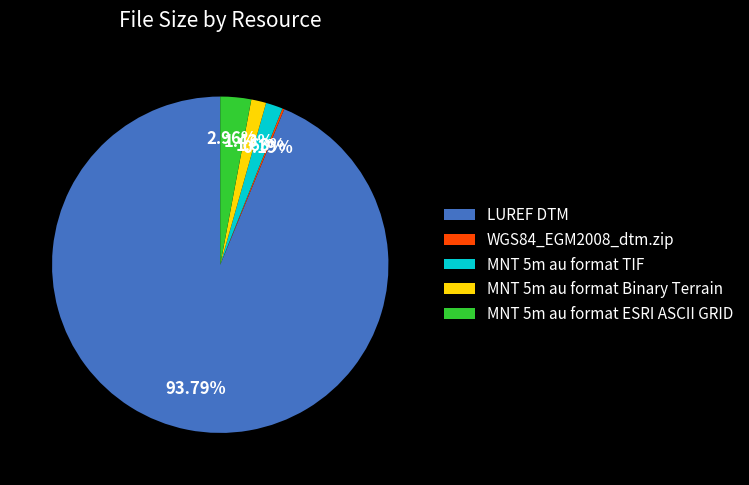

To the nearest percent, what is the difference between the largest and smallest slice percentages?

94%